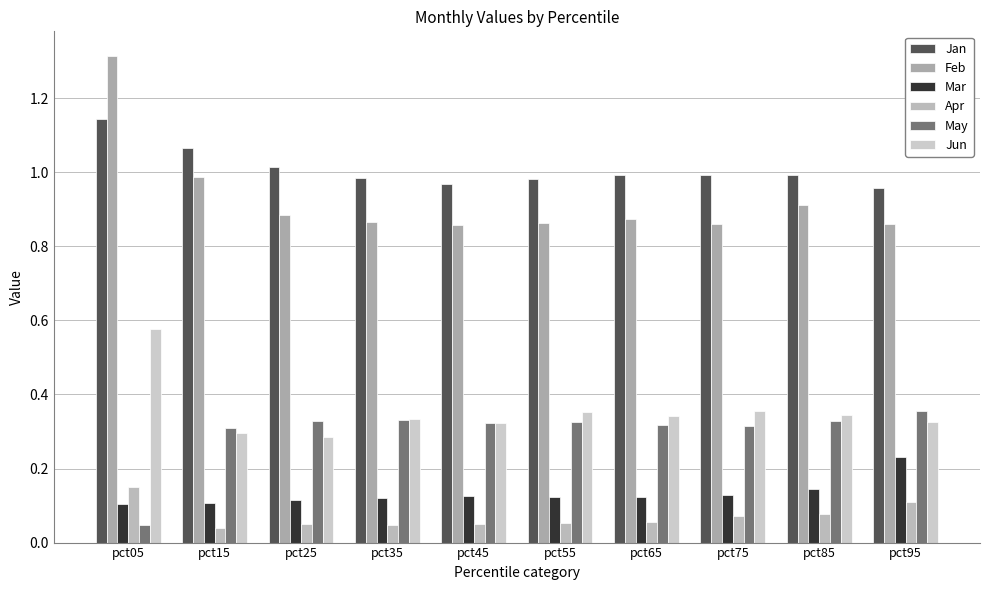

How many Apr values are between 0 and 1?

10